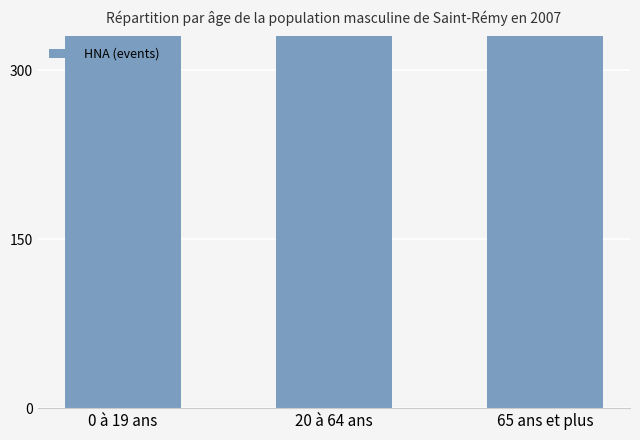

How many values are between 1185 and 1693?

3